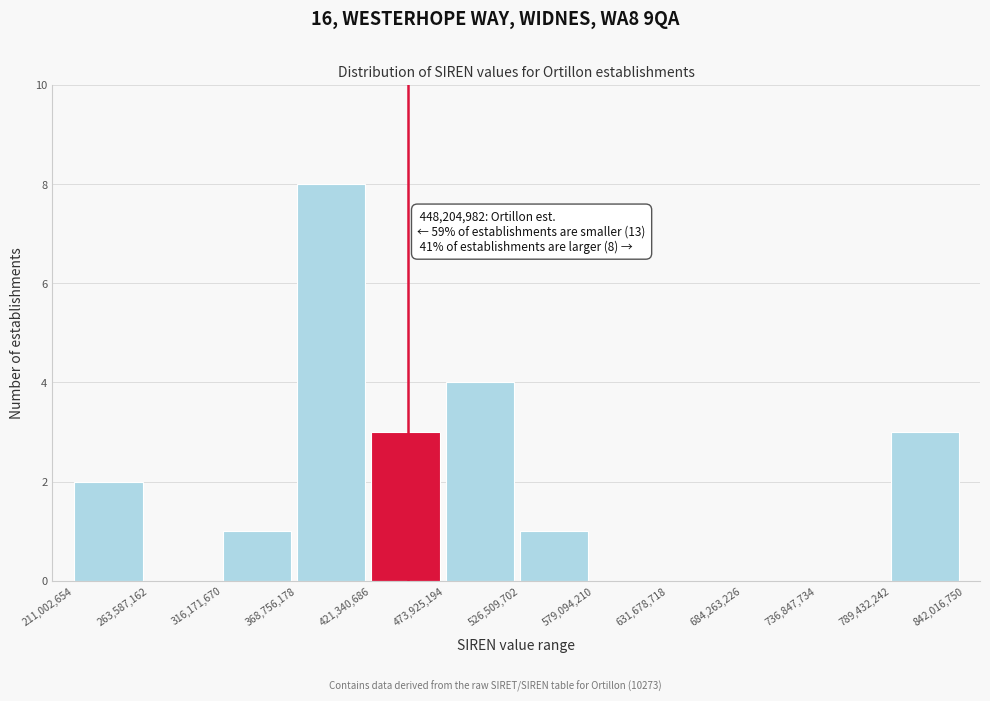

Over which range of the x-axis is the bar tallest?

368,756,178 to 421,340,686